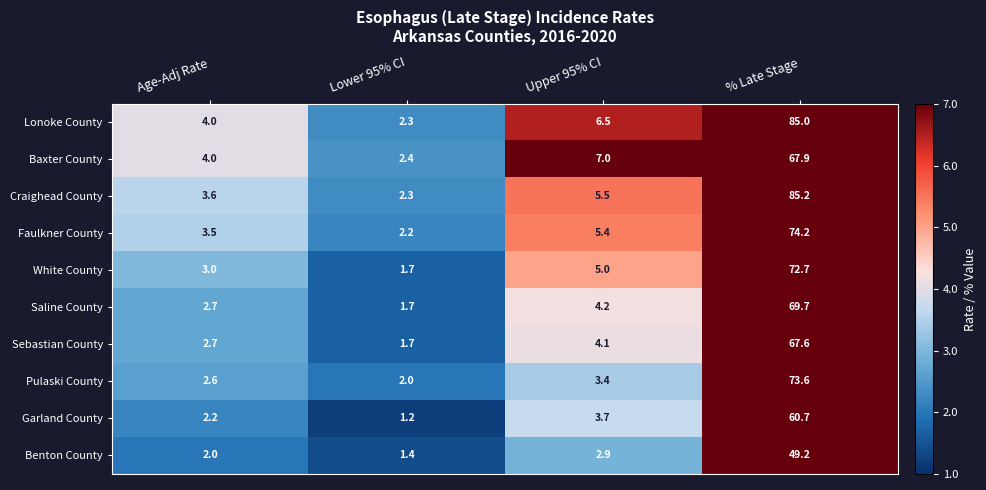

Count the number of data series in this chart.

10